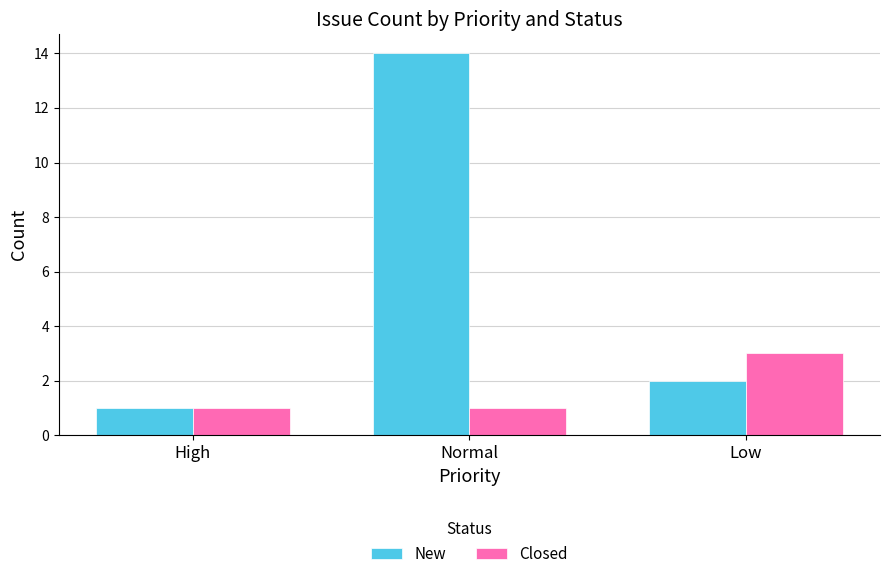

Reading left to right, what are all the values shown in this chart?

New: 1	14	2
Closed: 1	1	3